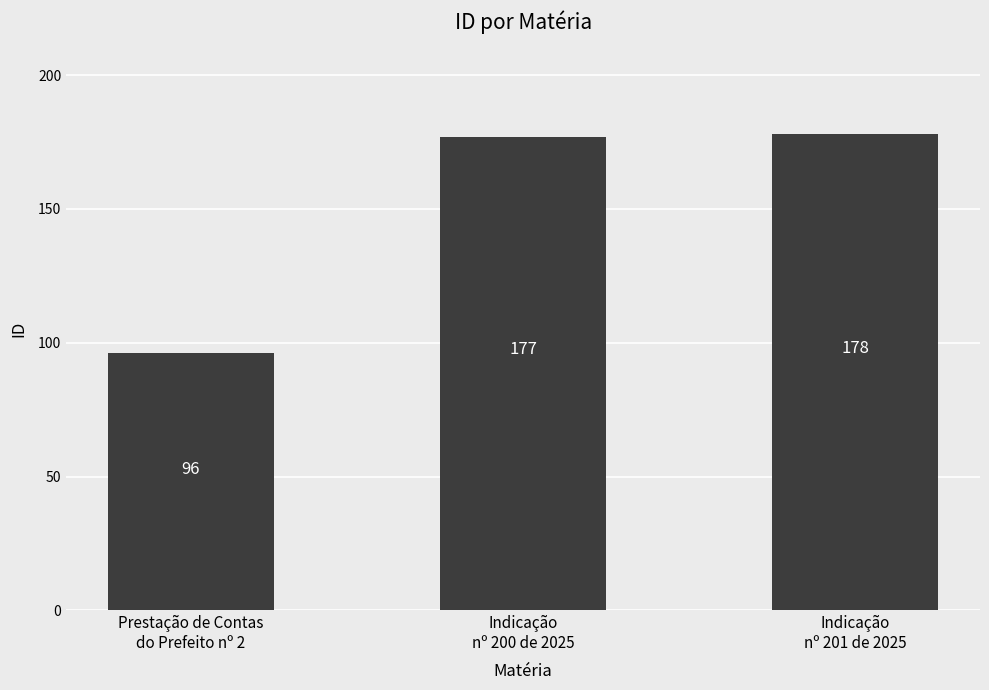

What is the minimum value shown in the chart?

96